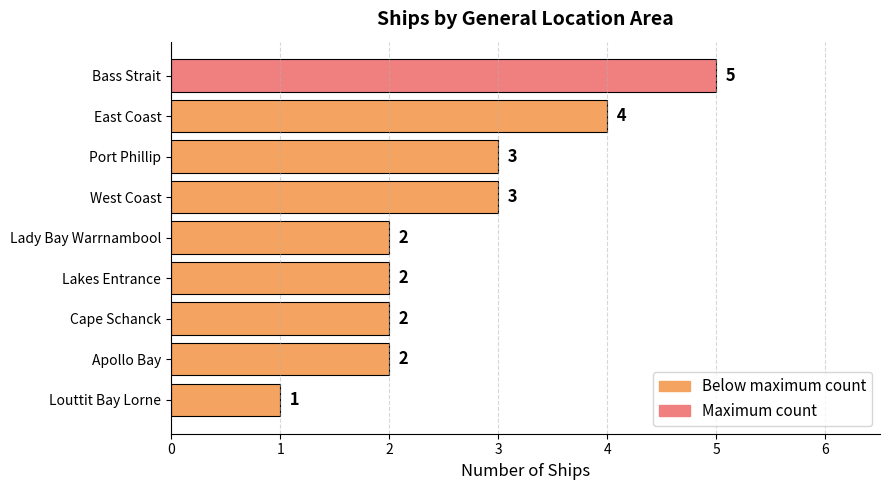

Reading top to bottom, what are all the values shown in this chart?

Bass Strait=5	East Coast=4	Port Phillip=3	West Coast=3	Lady Bay Warrnambool=2	Lakes Entrance=2	Cape Schanck=2	Apollo Bay=2	Louttit Bay Lorne=1